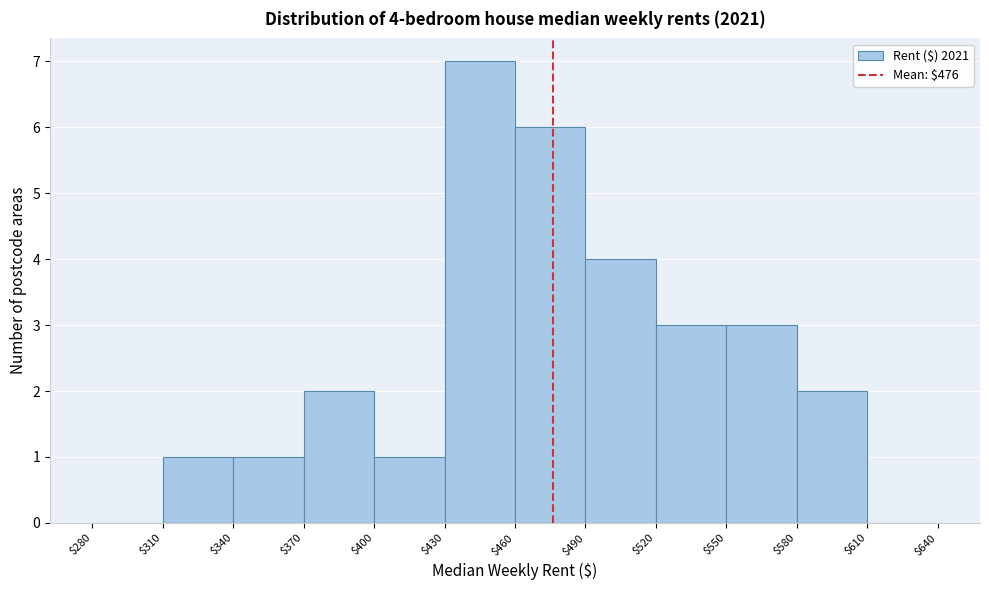

Over which range of the x-axis is the bar tallest?

$430 to $460